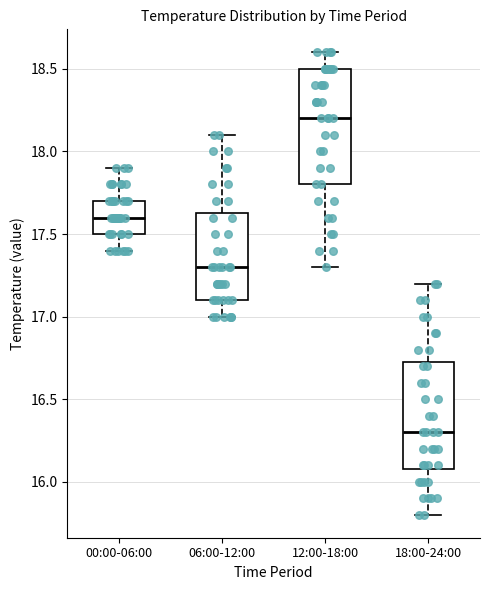

Reading left to right, read every box against the y-axis: the position of its median line, the range the box covers, and the ends of its whiskers. The values are not printed on the chart, so give them approximately, as read against the axis.

00:00-06:00: median 17.60, box 17.50 to 17.70, whiskers 17.40 to 17.90
06:00-12:00: median 17.30, box 17.10 to 17.65, whiskers 17.00 to 18.10
12:00-18:00: median 18.20, box 17.80 to 18.50, whiskers 17.30 to 18.60
18:00-24:00: median 16.30, box 16.10 to 16.75, whiskers 15.80 to 17.20